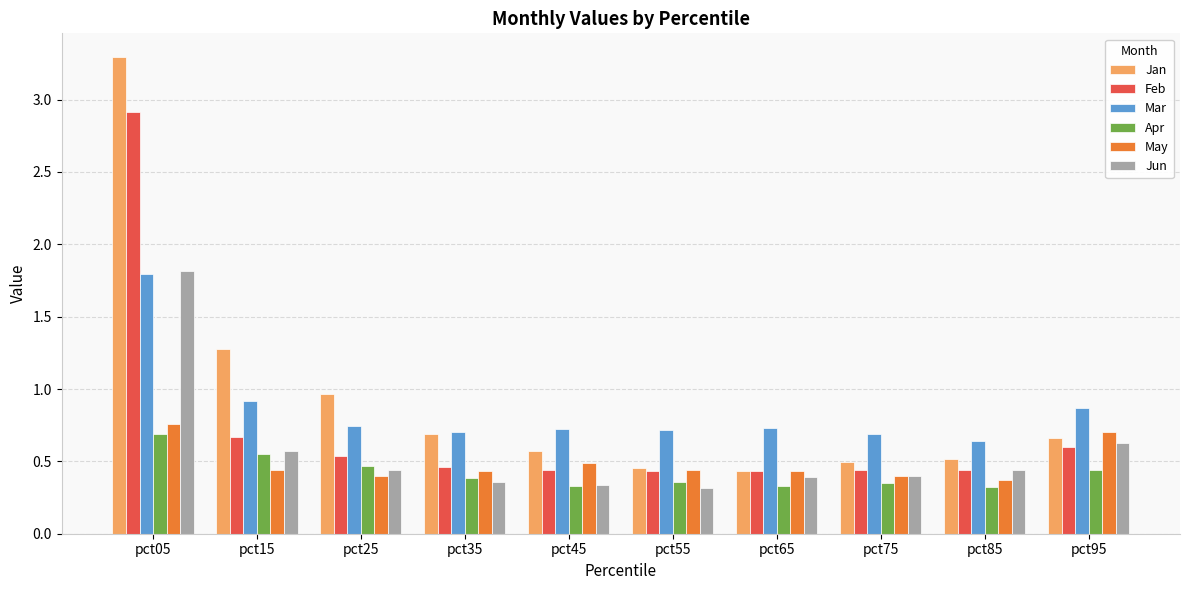

Where is Feb nearest to the value 1?

pct15